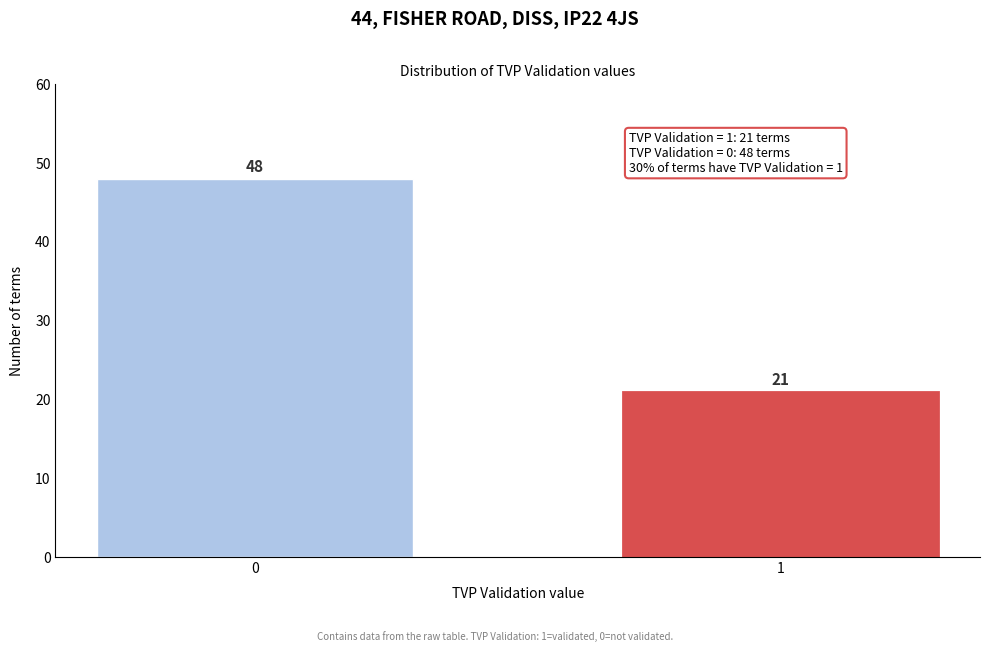

Reading left to right, transcribe all the data shown in this chart.

48	21